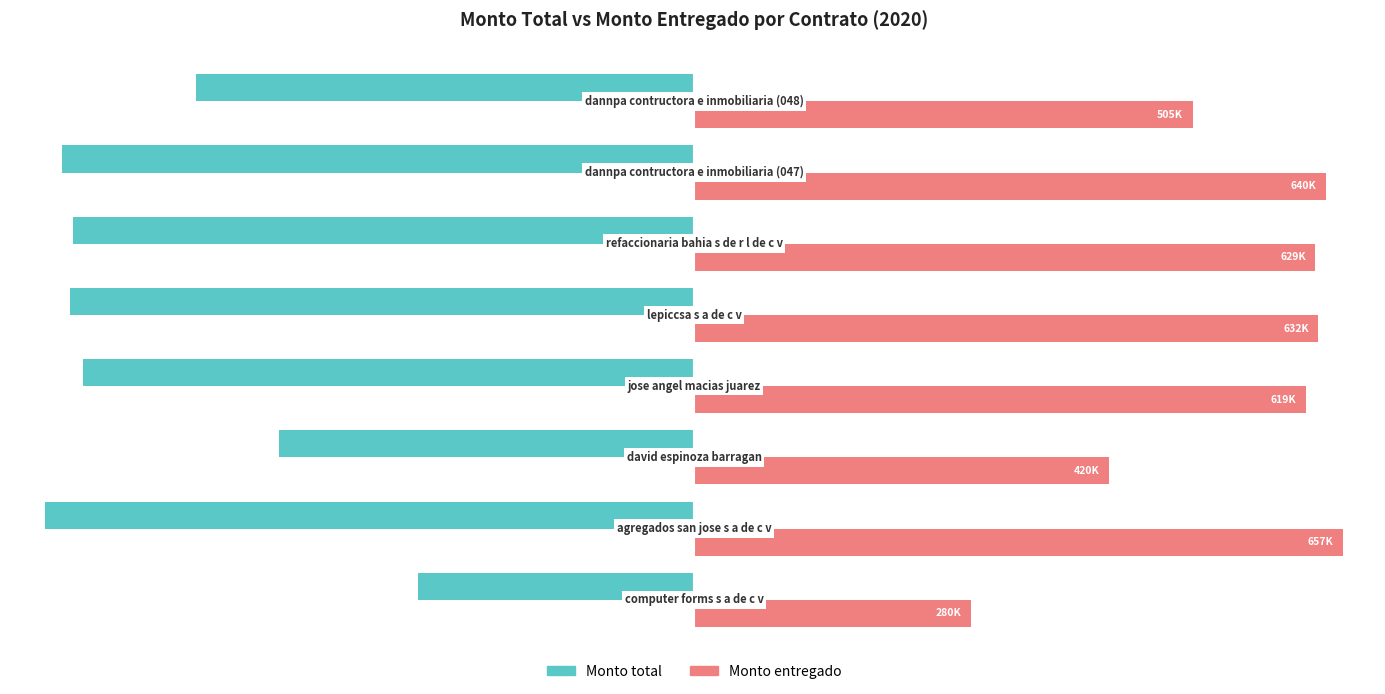

What are all the series names shown in the legend?

Monto total, Monto entregado